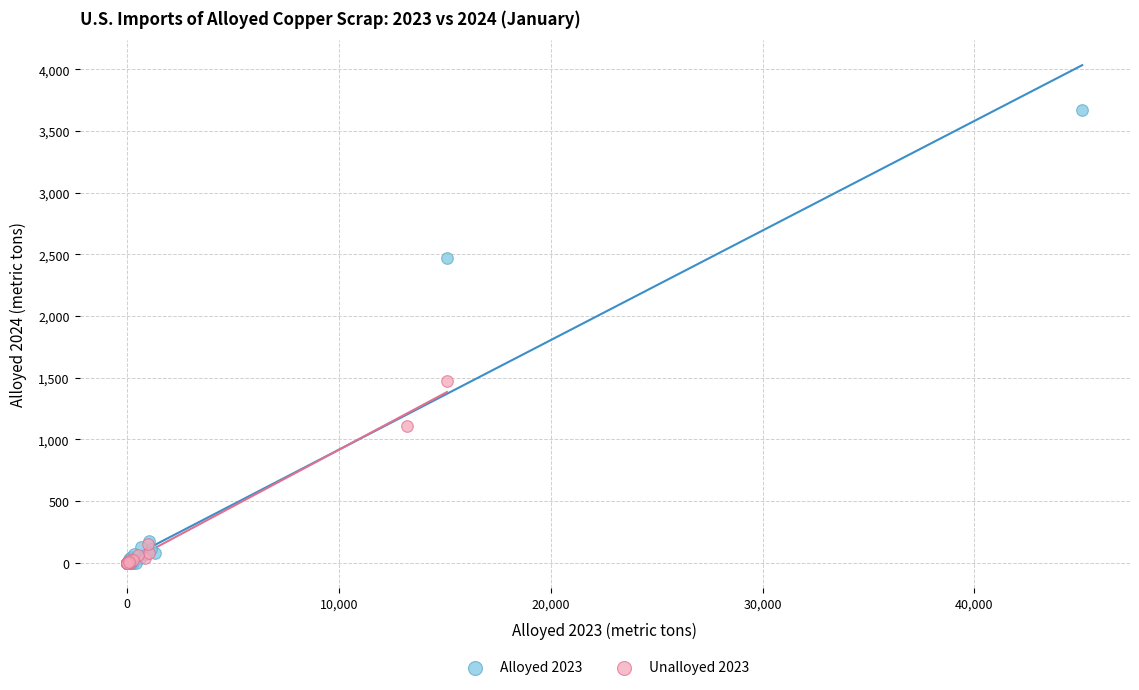

Which series has the widest spread of Y values?

Alloyed 2023